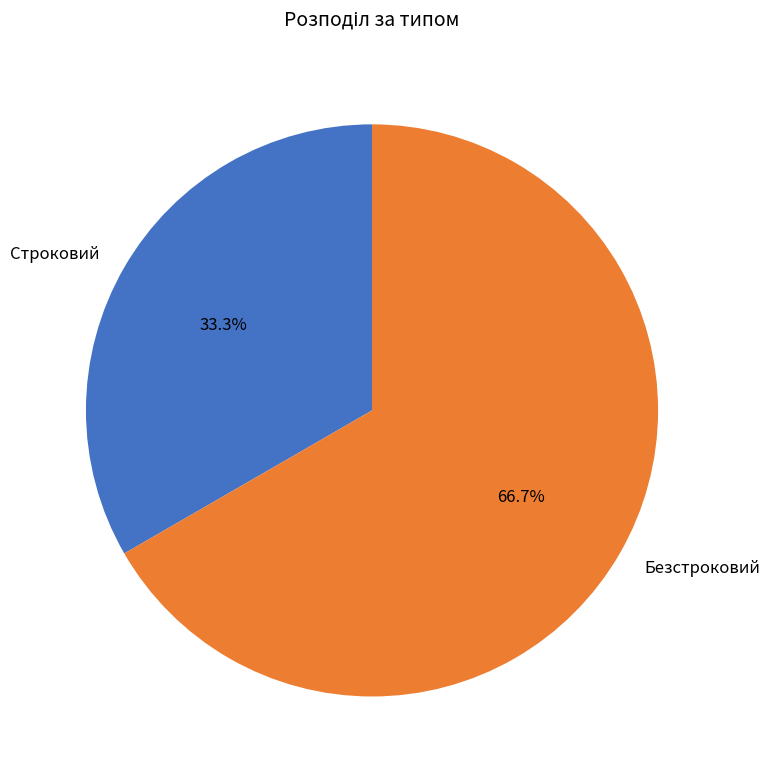

What percentage is the Безстроковий slice, to the nearest percent?

67%